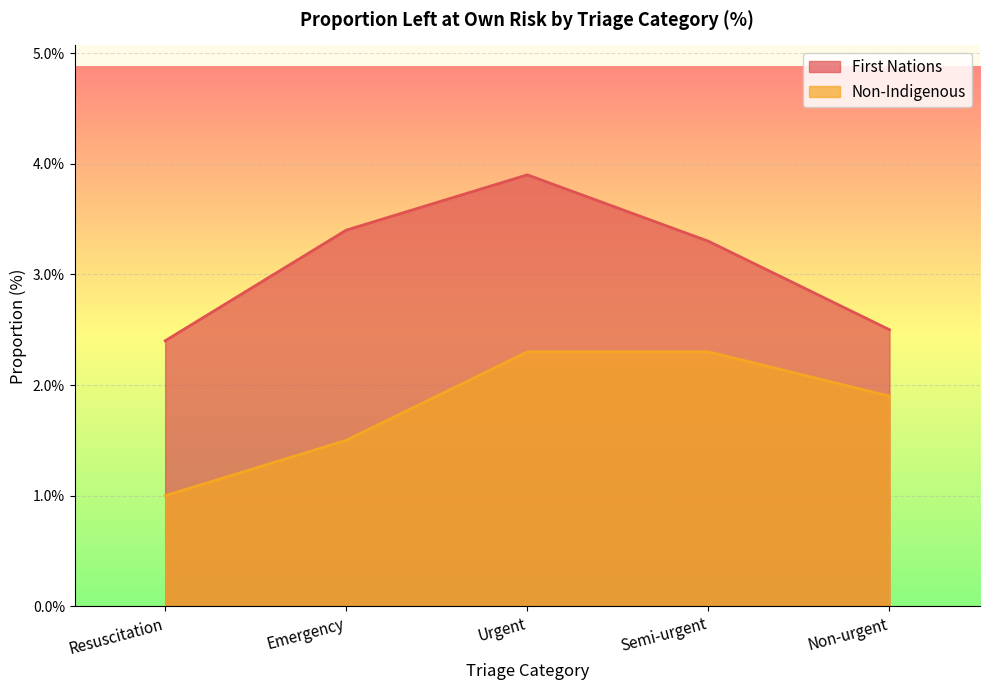

Is it true that First Nations equals 1.4 at Emergency?

False